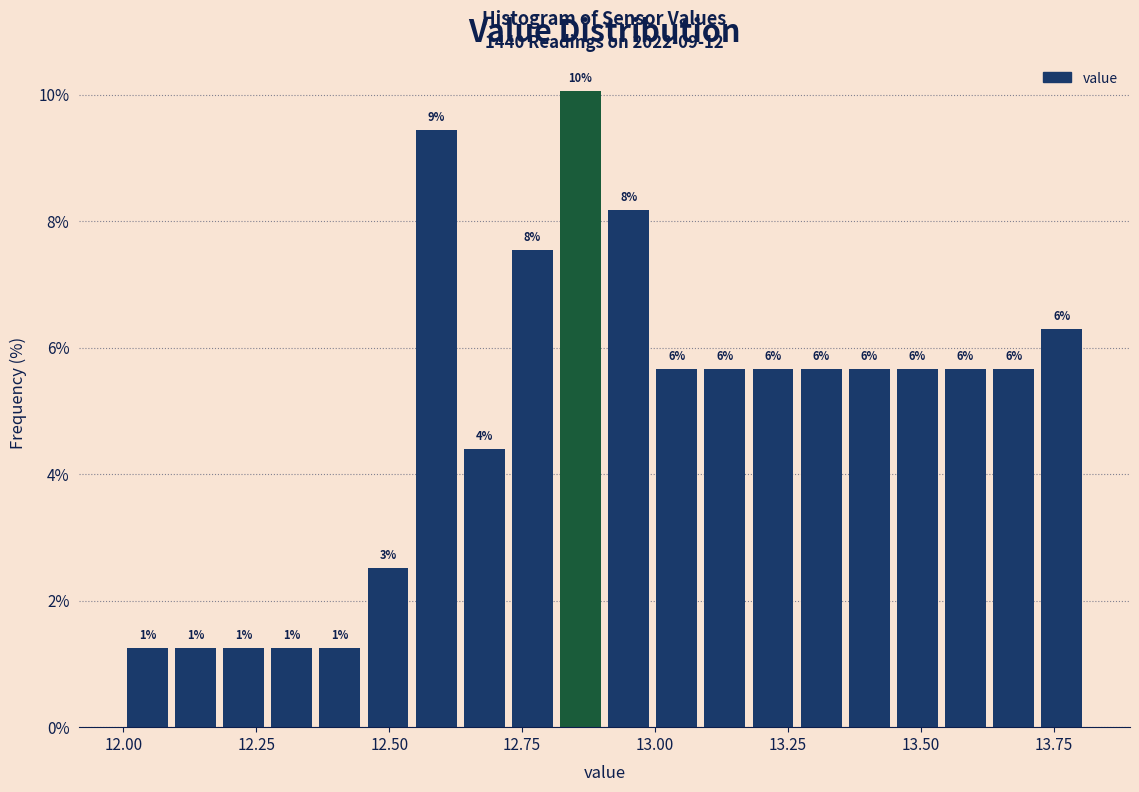

Read against the x-axis, roughly where is the centre of the tallest bar?

12.85